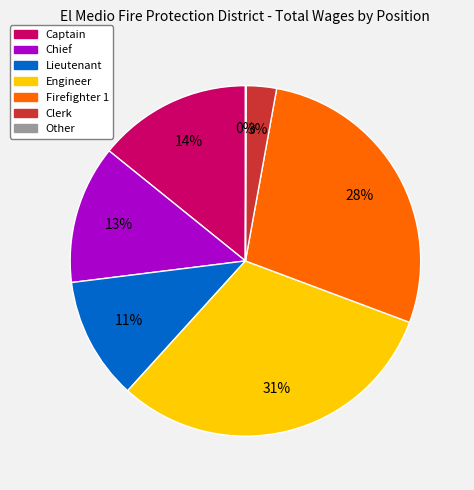

Which slice is the largest?

Engineer